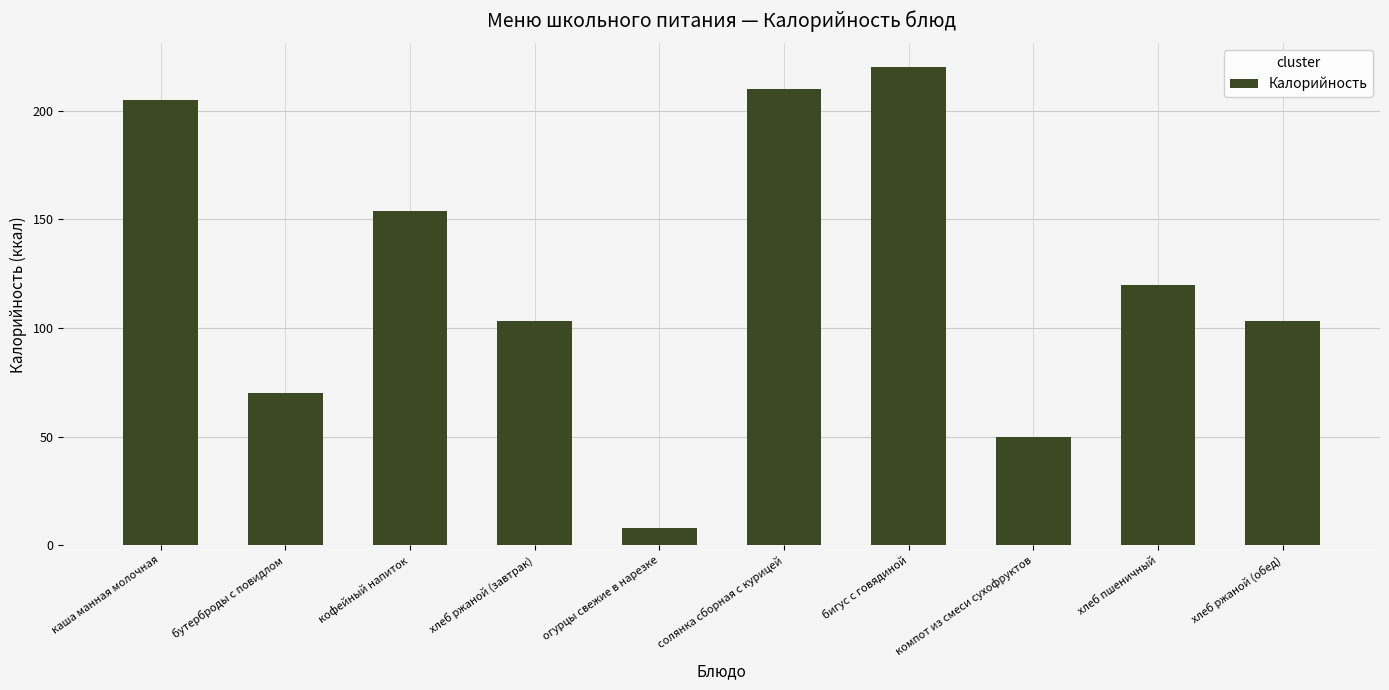

What is the label of the 4th bar from the left?

хлеб ржаной (завтрак)